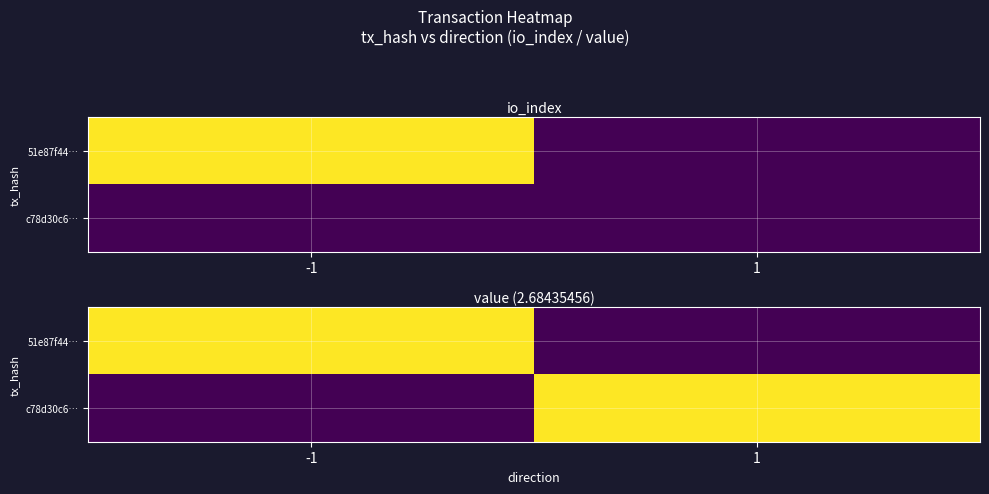

At 1, list the series in order from largest to smallest.

c78d30c6…, 51e87f44…